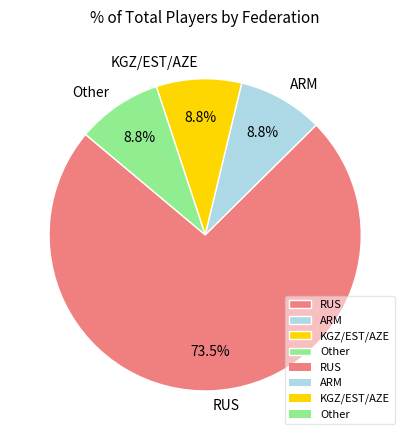

Count the number of slices in the pie.

4